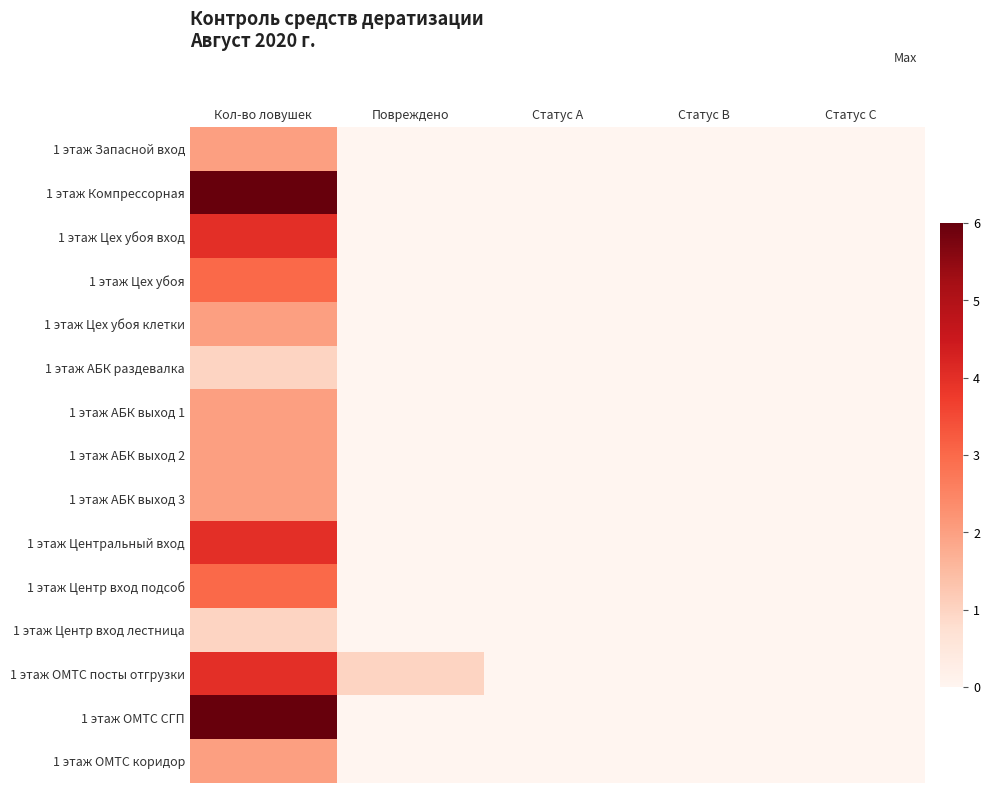

List the series in order of their peak value, highest first.

1 этаж Компрессорная, 1 этаж ОМТС СГП, 1 этаж Цех убоя вход, 1 этаж Центральный вход, 1 этаж ОМТС посты отгрузки, 1 этаж Цех убоя, 1 этаж Центр вход подсоб, 1 этаж Запасной вход, 1 этаж Цех убоя клетки, 1 этаж АБК выход 1, 1 этаж АБК выход 2, 1 этаж АБК выход 3, 1 этаж ОМТС коридор, 1 этаж АБК раздевалка, 1 этаж Центр вход лестница